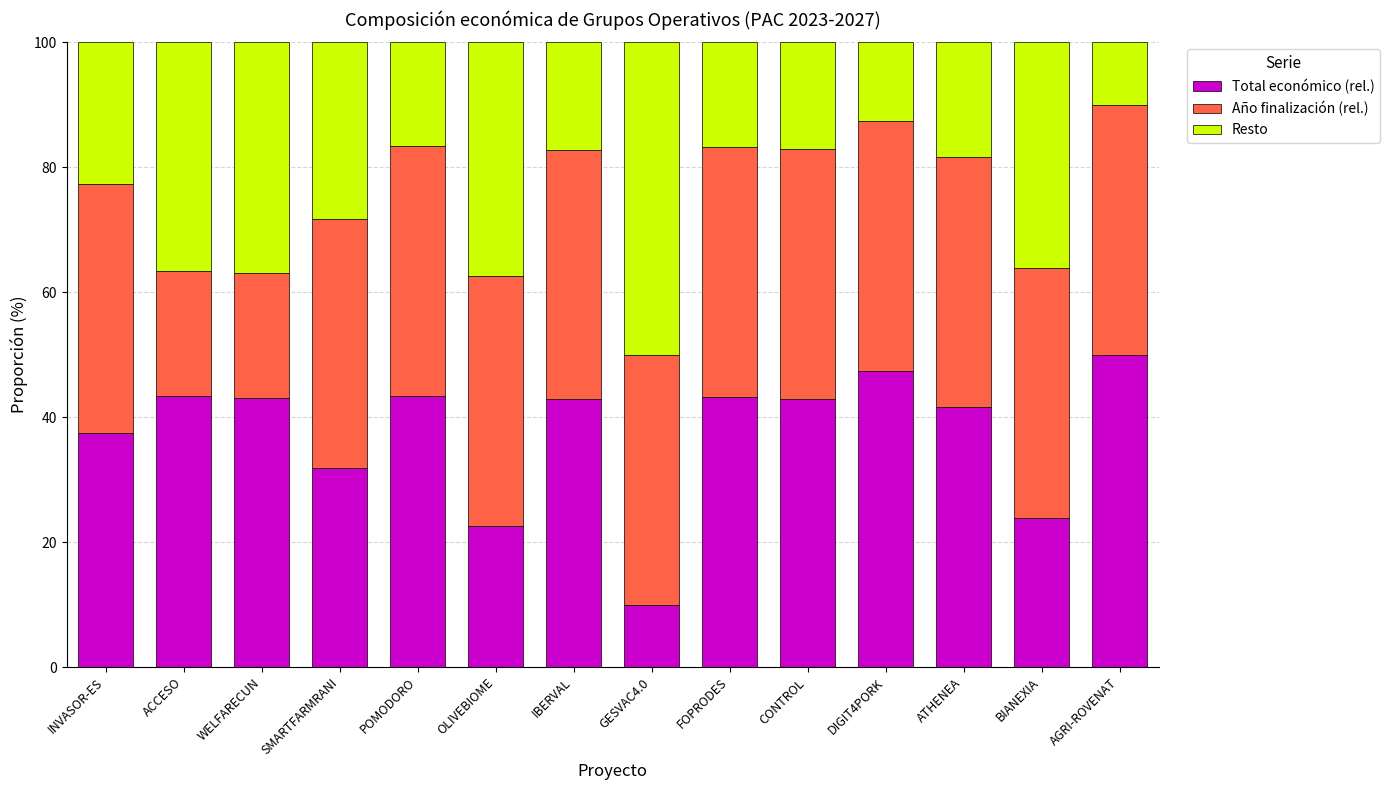

What is the minimum value for Total económico (rel.)?

10.0